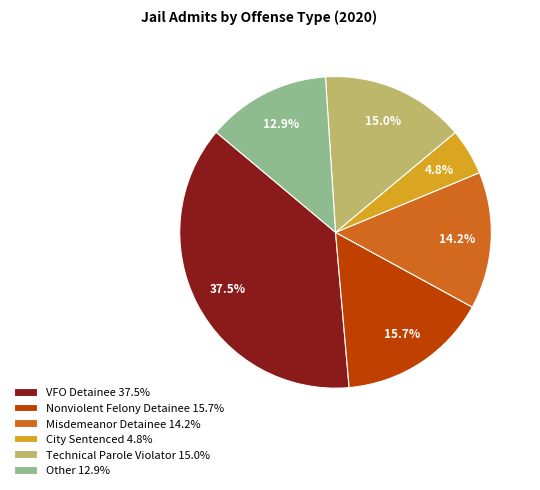

Count the number of slices in the pie.

6